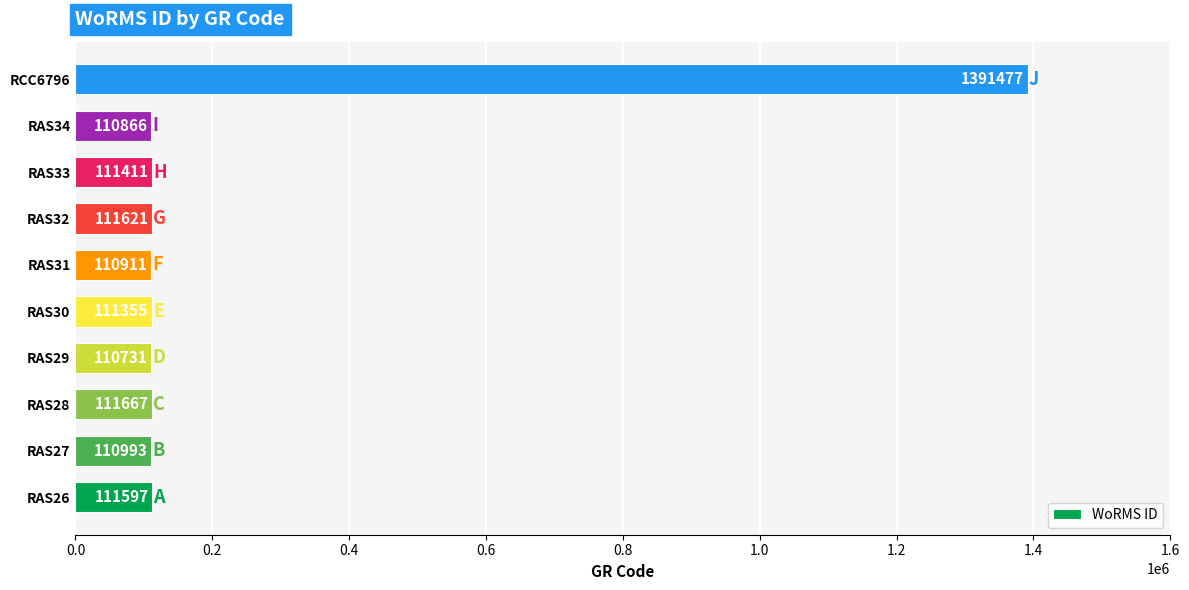

List the labels in order of value, smallest first.

RAS29, RAS34, RAS31, RAS27, RAS30, RAS33, RAS26, RAS32, RAS28, RCC6796